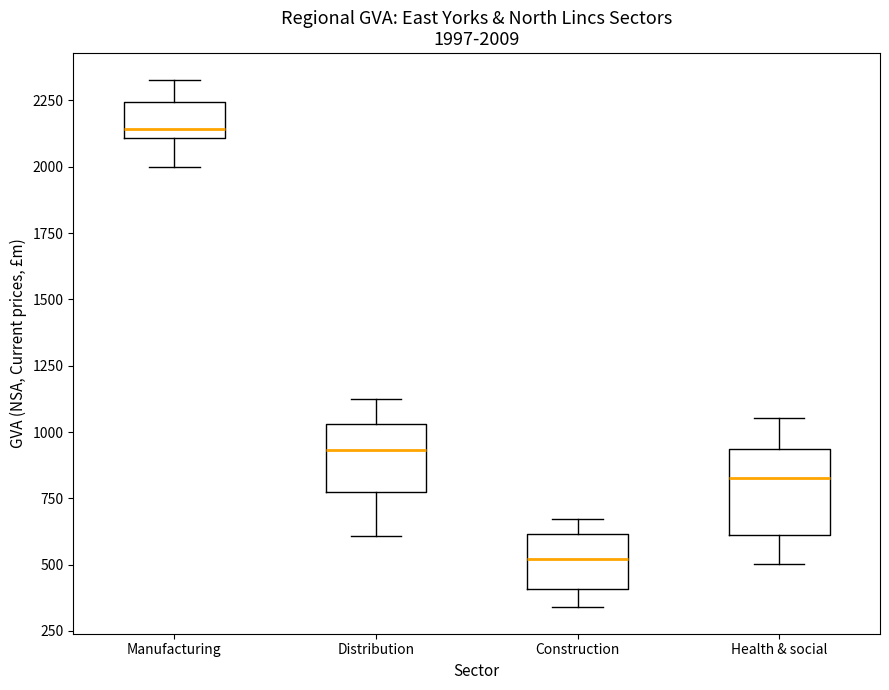

Which box is the tallest, from its lower edge to its upper edge?

Health & social